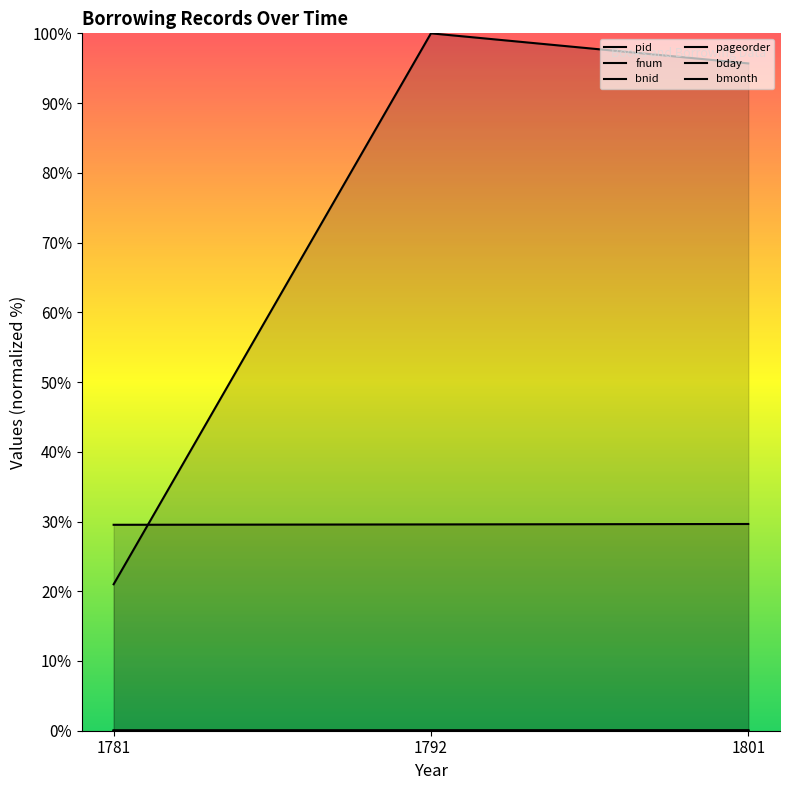

Between 1792 and 1801, which series saw the biggest shift?

bnid